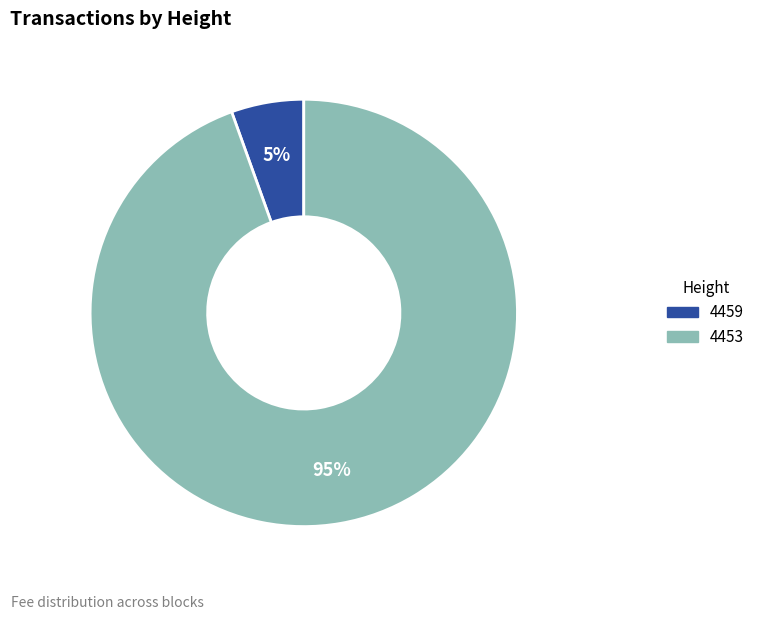

To the nearest percent, what is the average slice percentage?

50%